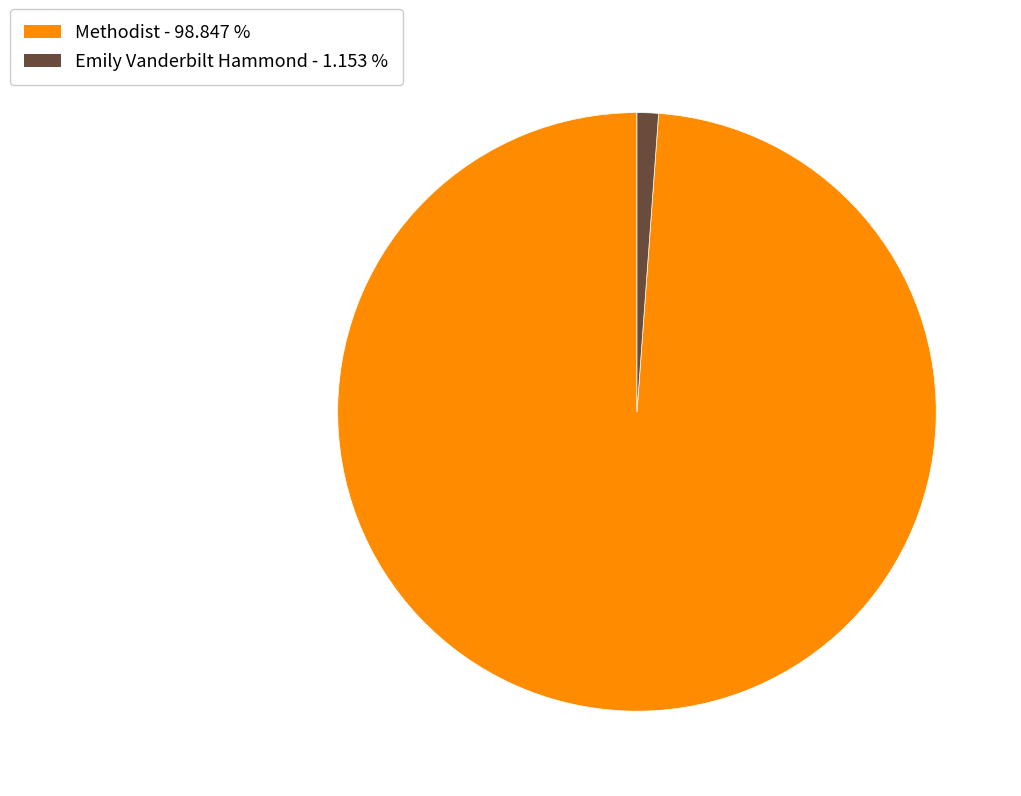

Is there any slice that represents more than half of the pie?

Yes